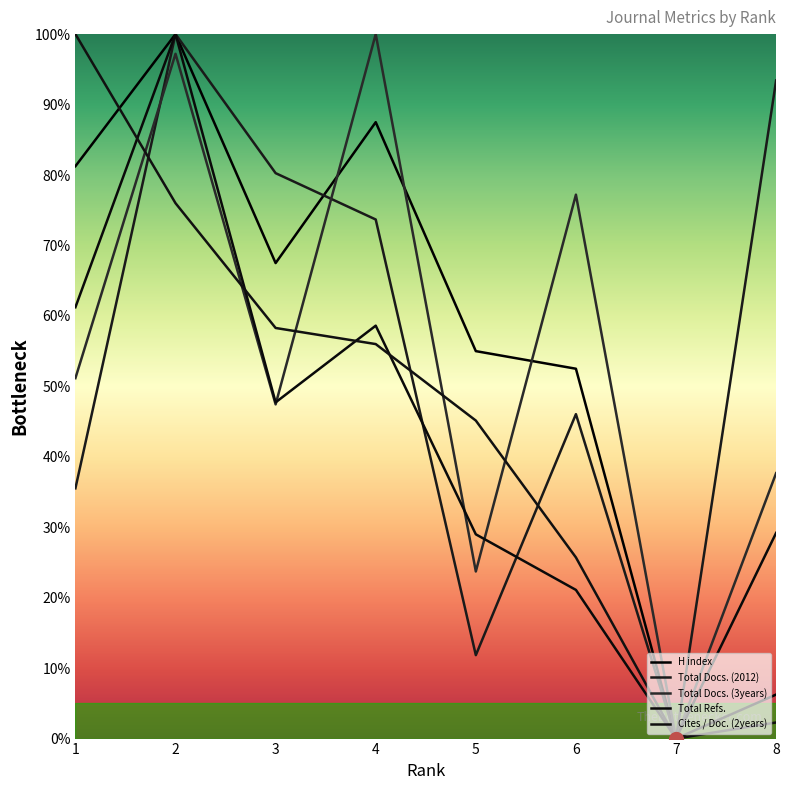

What is the highest value of the Total Docs. (3years) series?

100.0